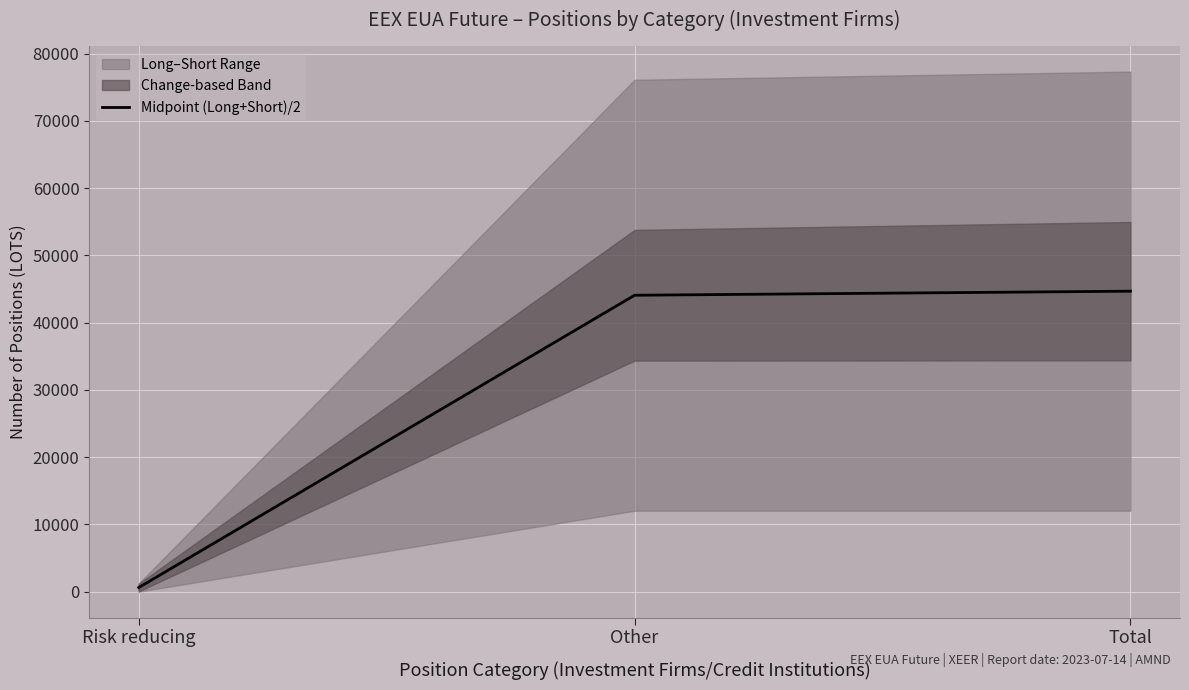

How many lines are shown in the chart?

1